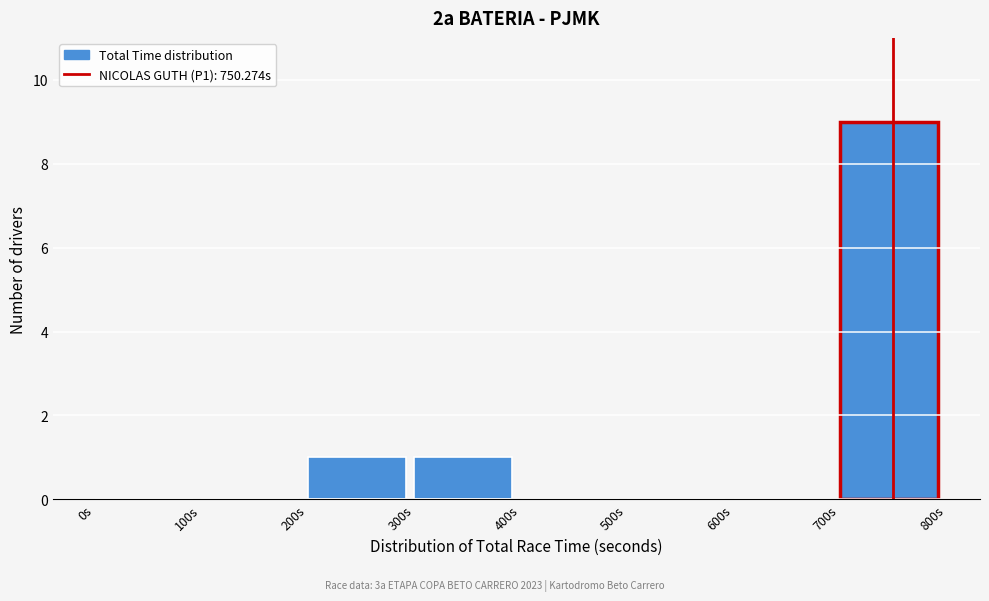

What is the height of the bar covering 200 to 300 on the x-axis? The values are not printed on the chart, so give them approximately, as read against the axis.

1